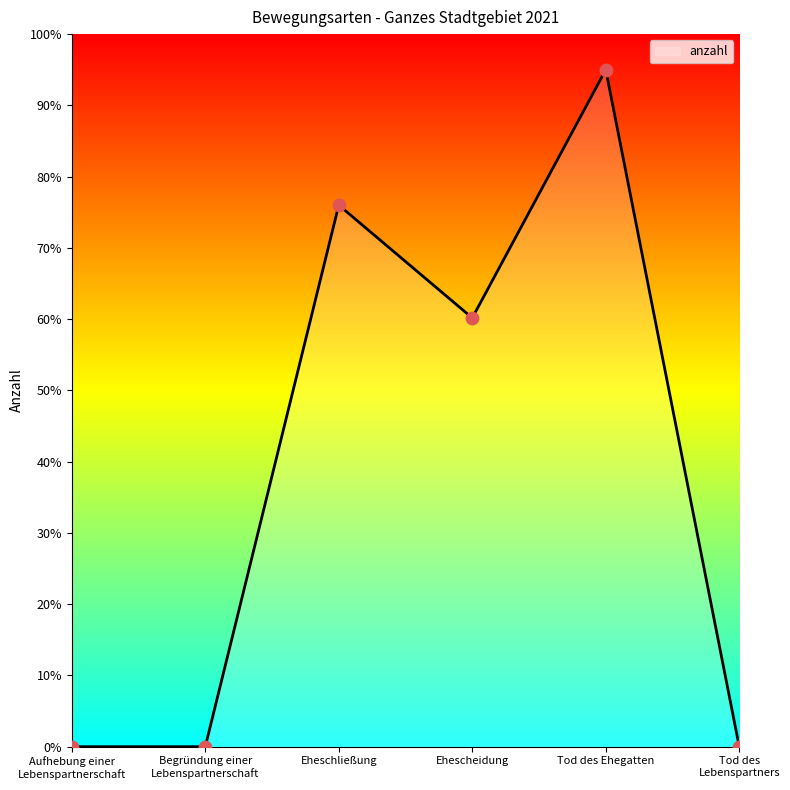

Between Eheschließung and Aufhebung einer
Lebenspartnerschaft, which is larger?

Eheschließung